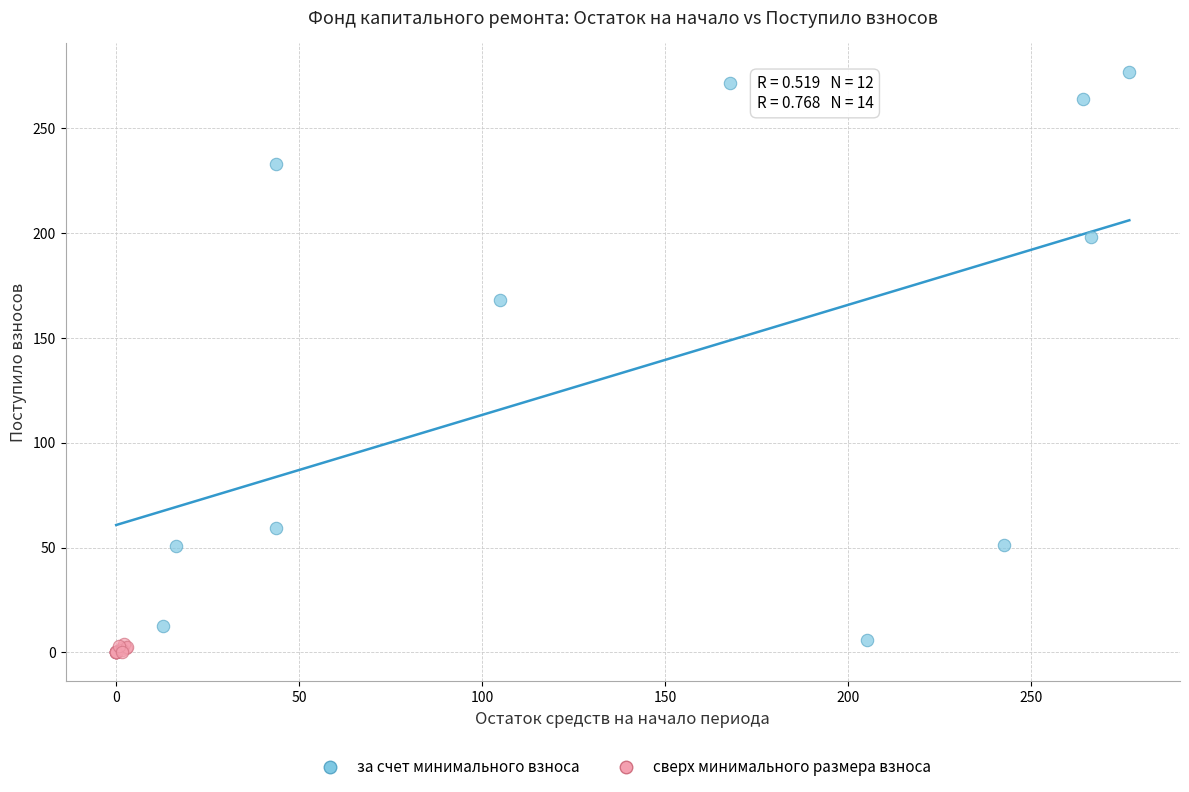

Which series has the widest spread of Y values?

за счет минимального взноса